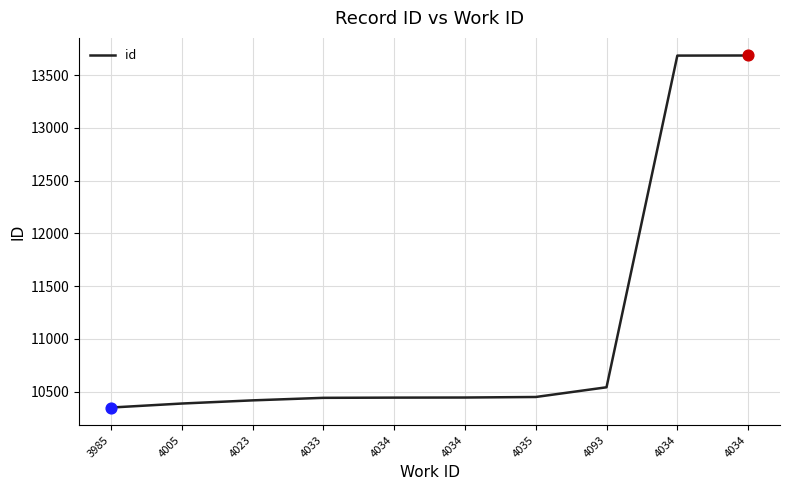

Approximately how many times larger is the value at 4023 compared to 4035?

1.0